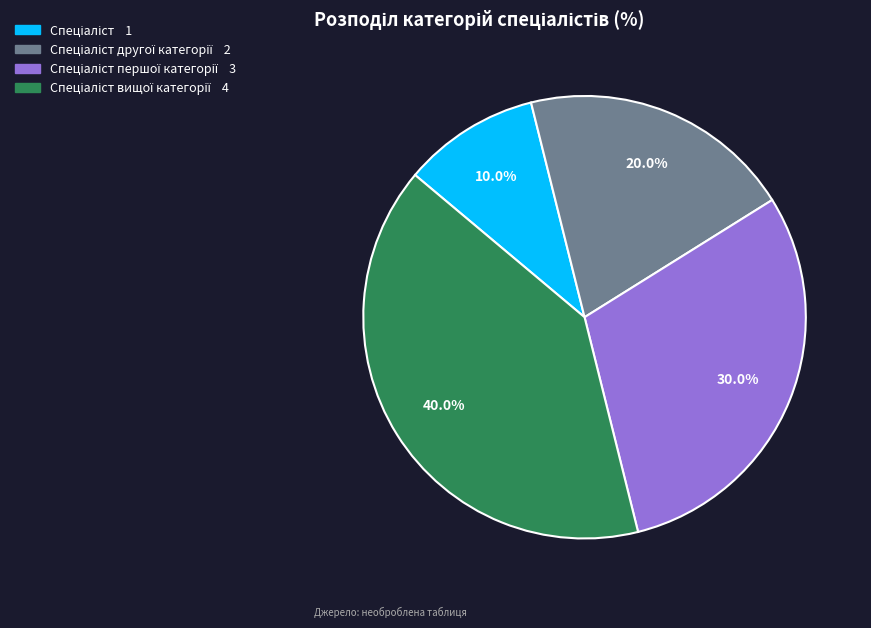

Is there any slice that represents more than half of the pie?

No